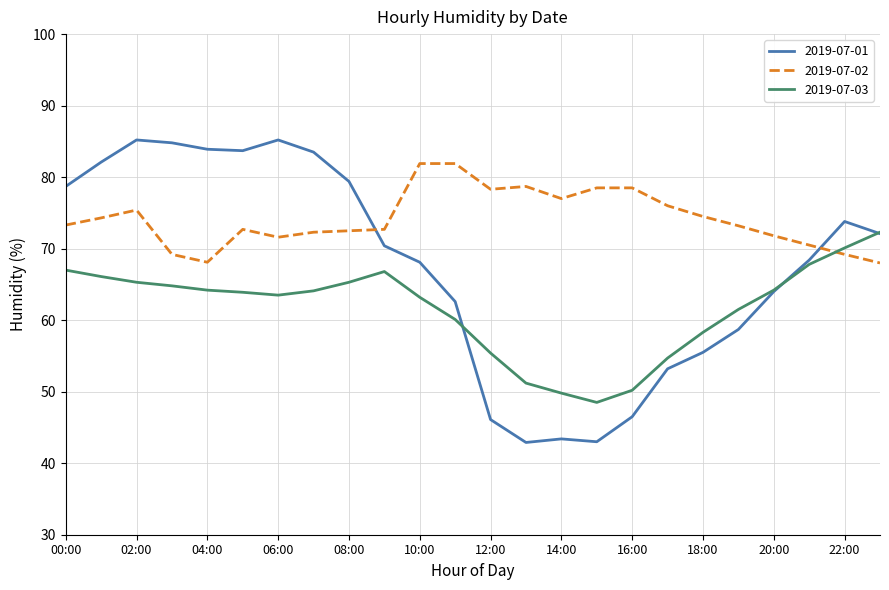

How many times do 2019-07-02 and 2019-07-03 cross each other?

1